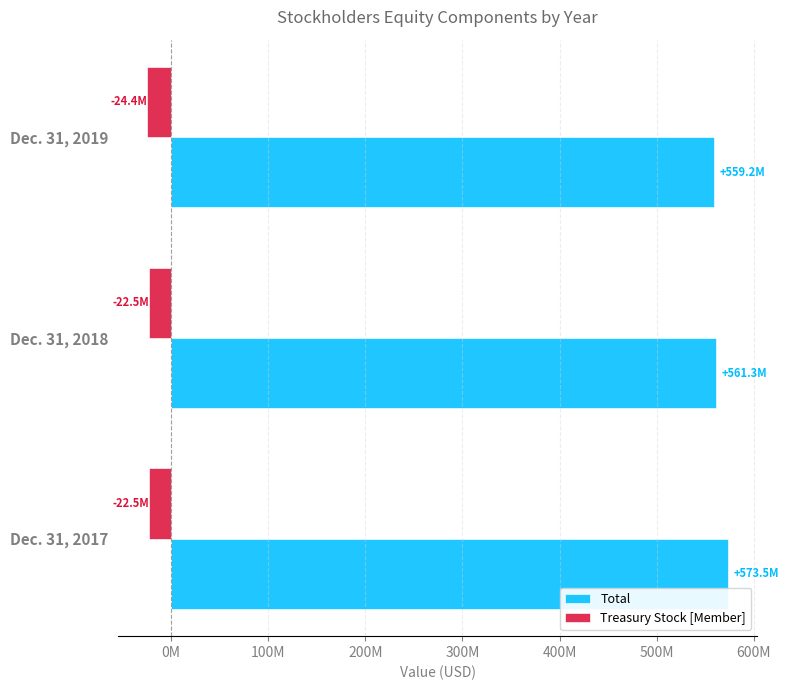

What are all the series names shown in the legend?

Total, Treasury Stock [Member]